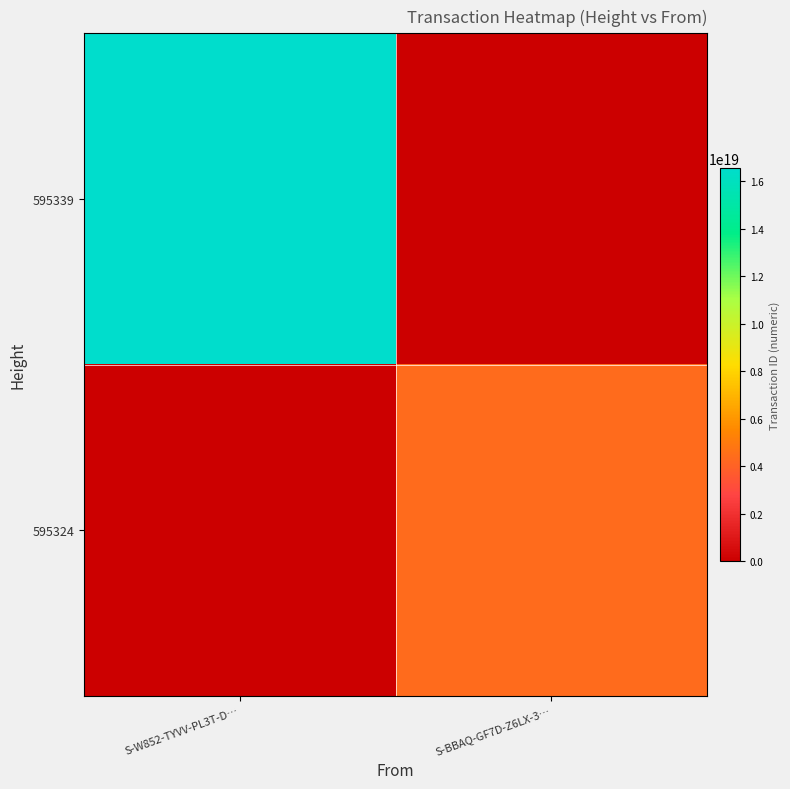

Reading left to right, what are all the values shown in this chart?

595339: S-W852-TYVV-PL3T-D…=16567590914742063104	S-BBAQ-GF7D-Z6LX-3…=0
595324: S-W852-TYVV-PL3T-D…=0	S-BBAQ-GF7D-Z6LX-3…=4346816374352672768